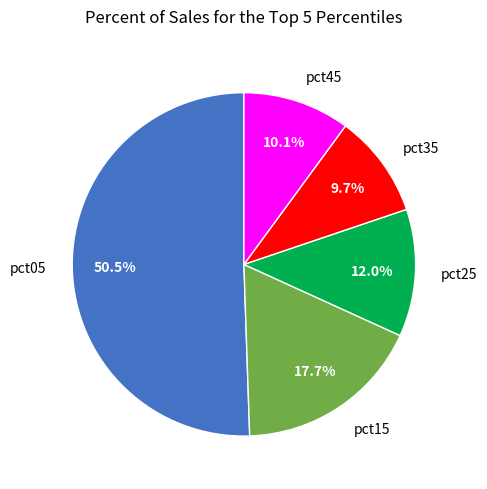

How many segments does this pie chart have?

5